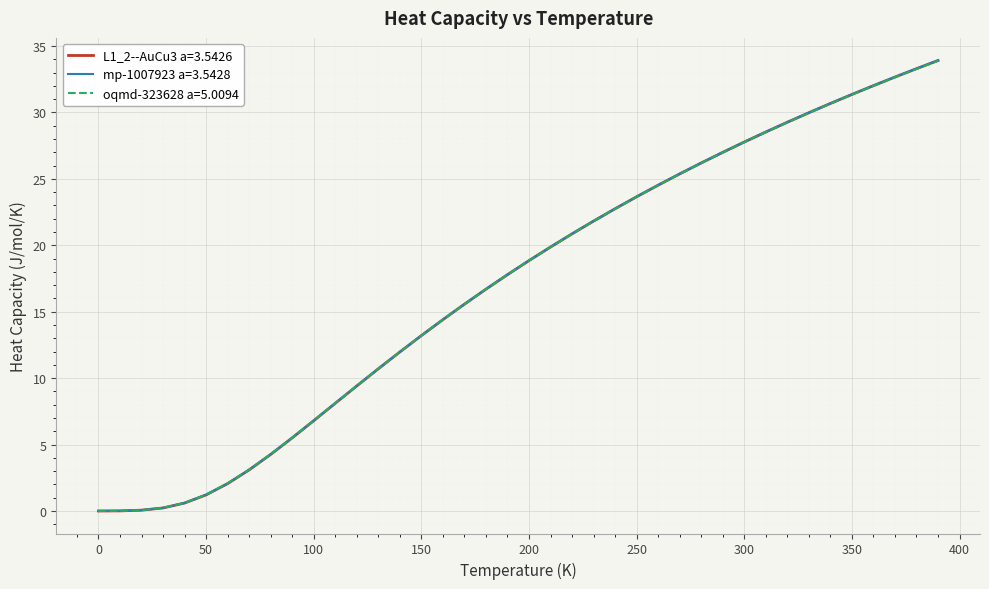

List the series in order of their overall mean, lowest first.

oqmd-323628 a=5.0094, L1_2--AuCu3 a=3.5426, mp-1007923 a=3.5428